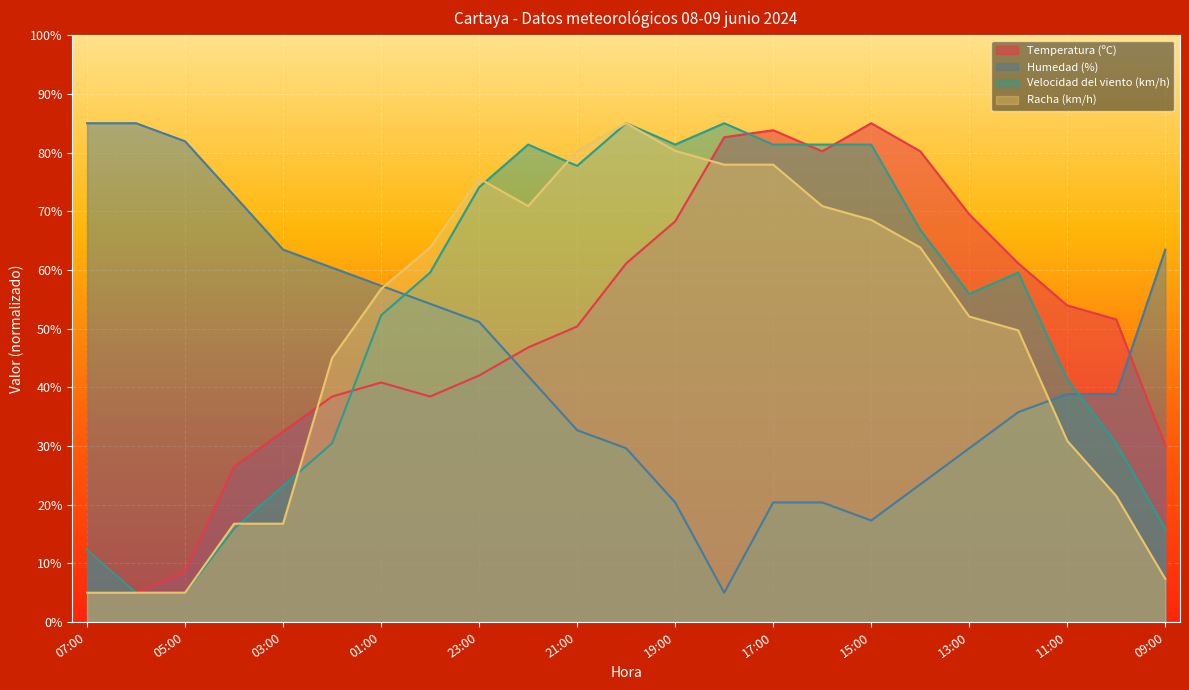

Rank the series by their maximum value, from highest to lowest.

Temperatura (ºC), Humedad (%), Velocidad del viento (km/h), Racha (km/h)